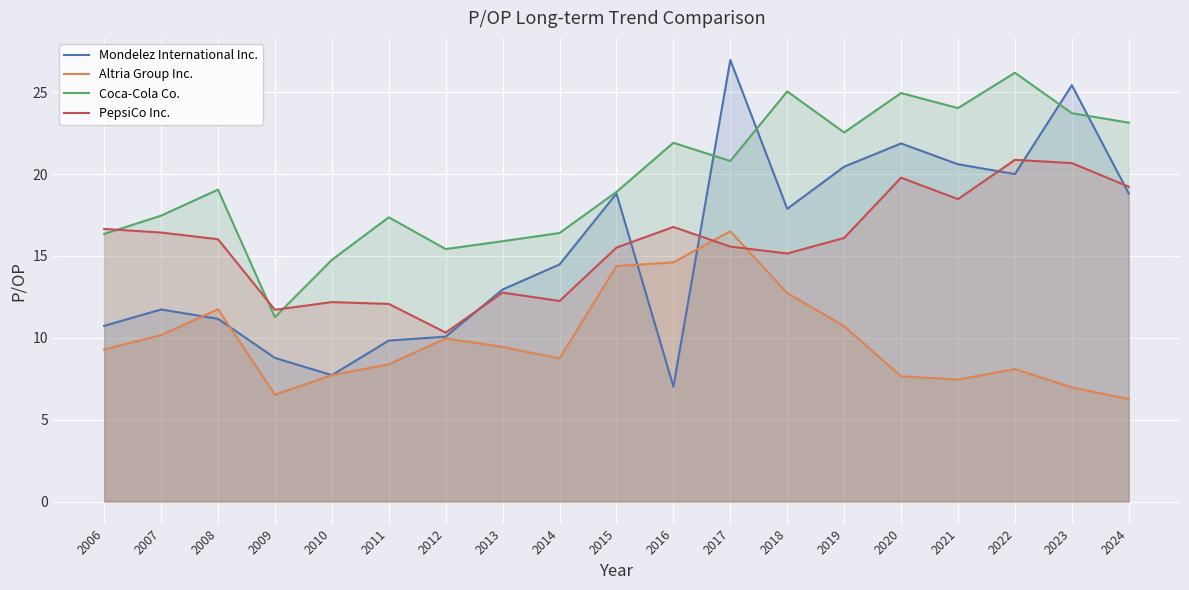

What is the difference between the maximum and second lowest values in the PepsiCo Inc. series?

9.2